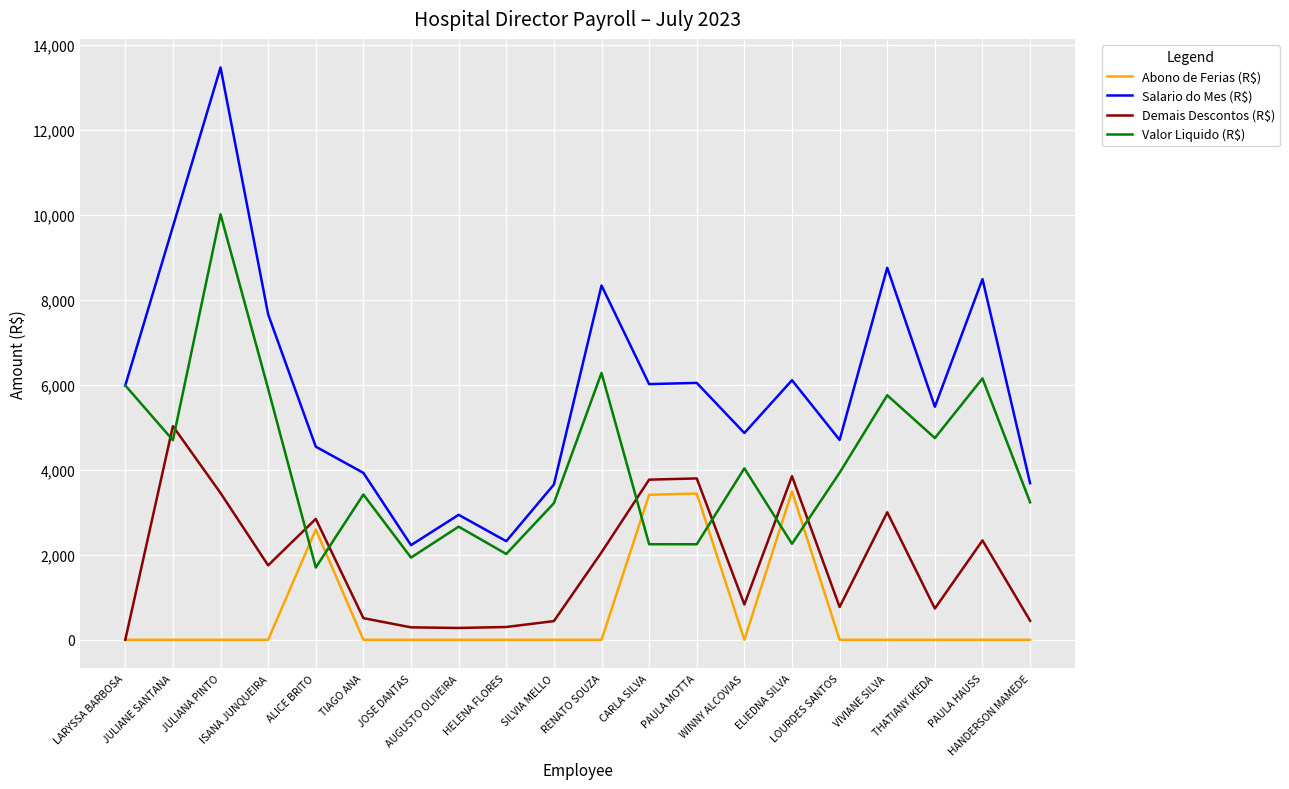

What is the greatest value displayed?

13461.0